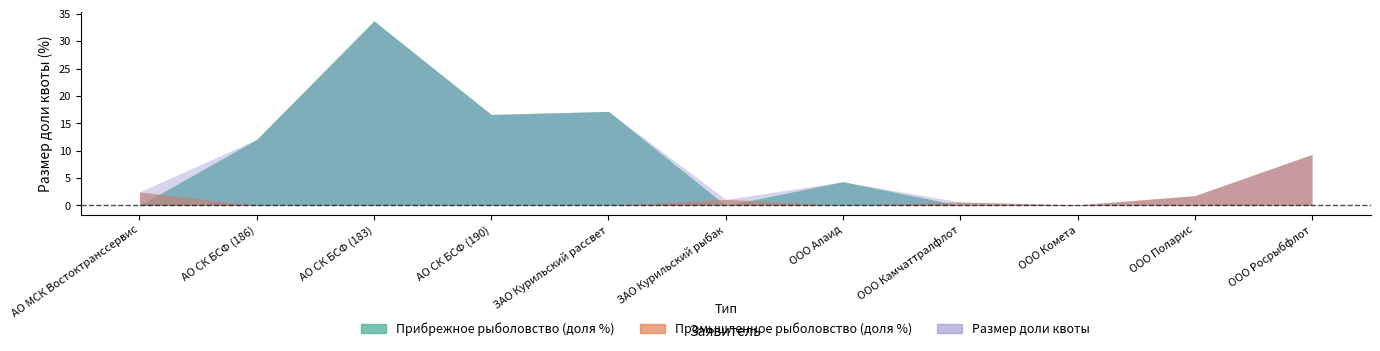

What is the difference between the Прибрежное рыболовство (доля %) values at АО СК БСФ (190) and ООО Росрыбфлот?

16.6